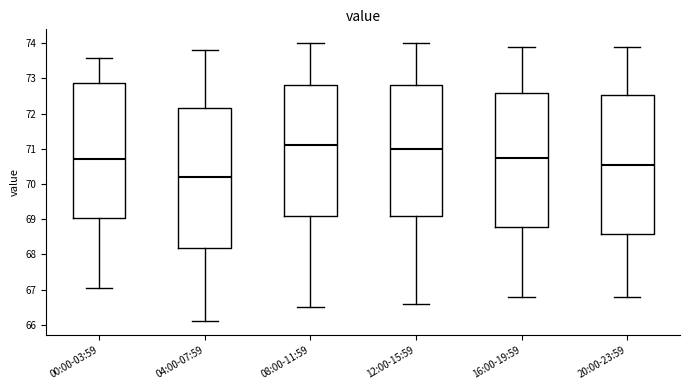

Reading left to right, transcribe this box plot: for each box, give where its median line is, the range the box spans, and where its two whiskers end, as read against the y-axis. The values are not printed on the chart, so give them approximately, as read against the axis.

00:00-03:59: median 70.7, box 69.0 to 72.9, whiskers 67.0 to 73.6
04:00-07:59: median 70.2, box 68.2 to 72.2, whiskers 66.1 to 73.8
08:00-11:59: median 71.1, box 69.1 to 72.8, whiskers 66.5 to 74.0
12:00-15:59: median 71.0, box 69.1 to 72.8, whiskers 66.6 to 74.0
16:00-19:59: median 70.8, box 68.8 to 72.6, whiskers 66.8 to 73.9
20:00-23:59: median 70.6, box 68.6 to 72.5, whiskers 66.8 to 73.9